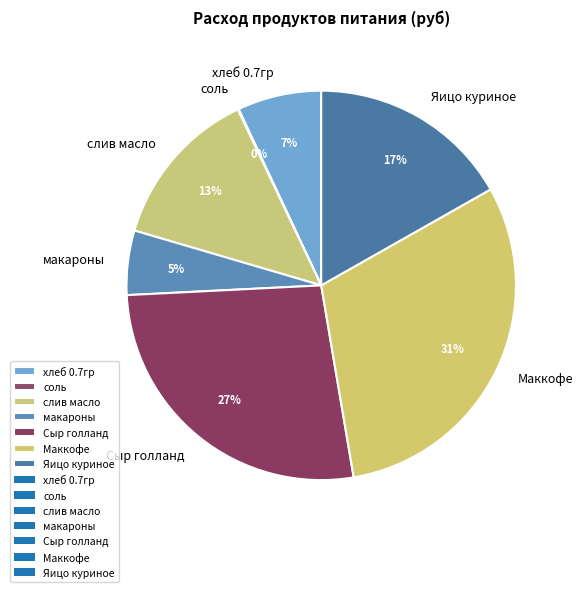

The Маккофе slice represents 31% of the pie. True or false?

True